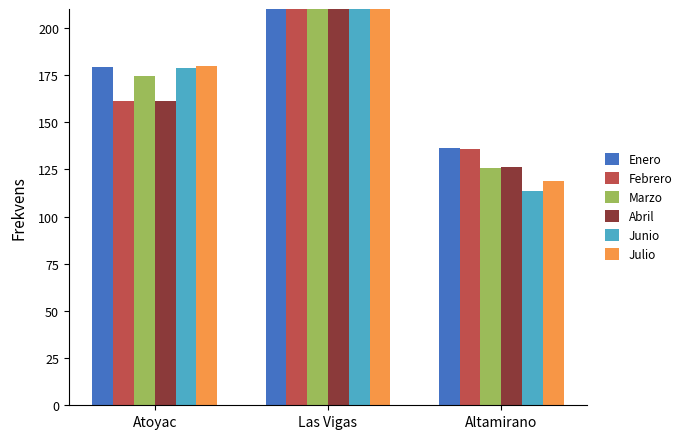

The Julio series shows 385.1 at Las Vigas. True or false?

False